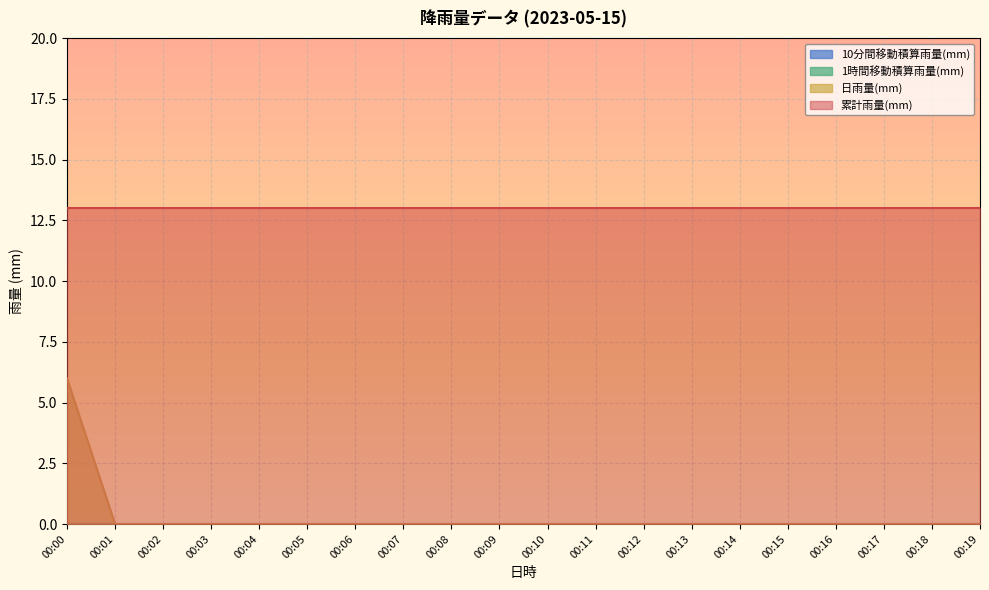

List the series in order of their peak value, highest first.

累計雨量(mm), 日雨量(mm), 10分間移動積算雨量(mm), 1時間移動積算雨量(mm)